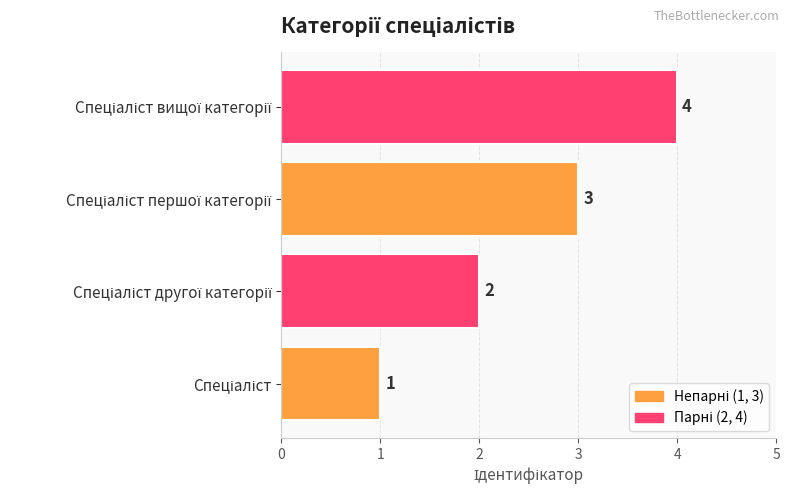

What is the difference between the maximum and minimum values?

3